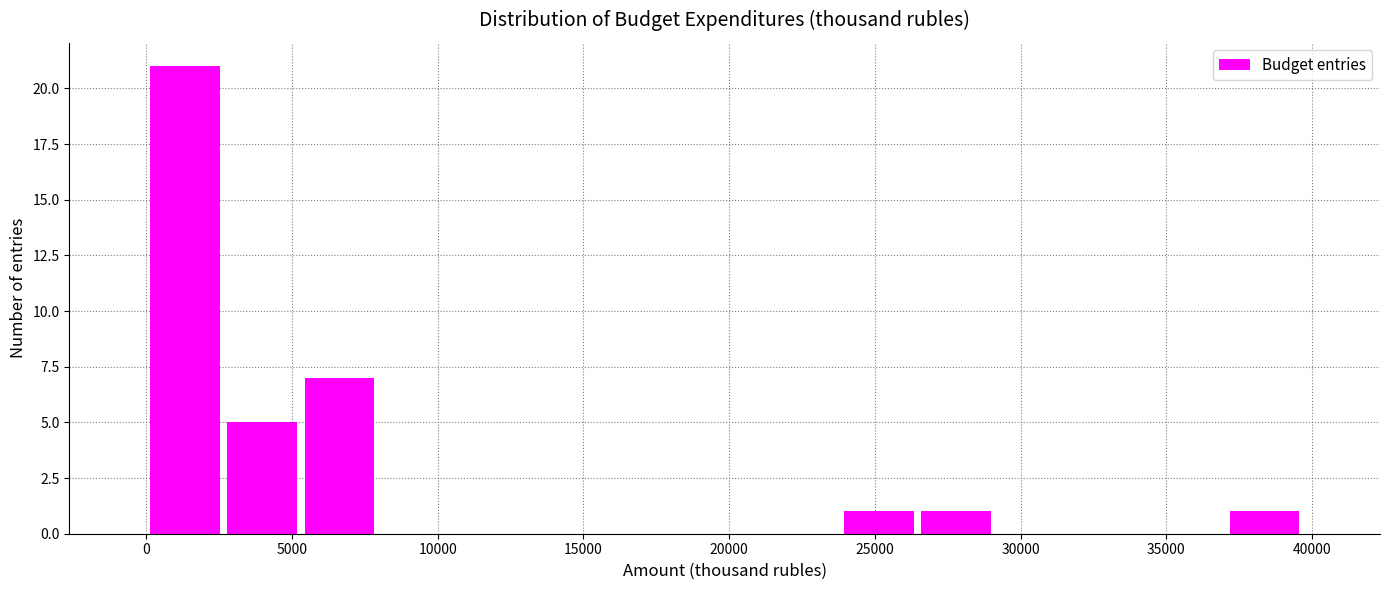

Reading left to right, list every bar in this chart as the range it spans on the x-axis followed by its height. Neither the bar edges nor the heights are printed on the chart, so give them approximately, as read against the axes.

0 to 2500: 21
2500 to 5500: 5
5500 to 8000: 7
8000 to 10500: 0
10500 to 13000: 0
13000 to 16000: 0
16000 to 18500: 0
18500 to 21000: 0
21000 to 24000: 0
24000 to 26500: 1
26500 to 29000: 1
29000 to 32000: 0
32000 to 34500: 0
34500 to 37000: 0
37000 to 39500: 1